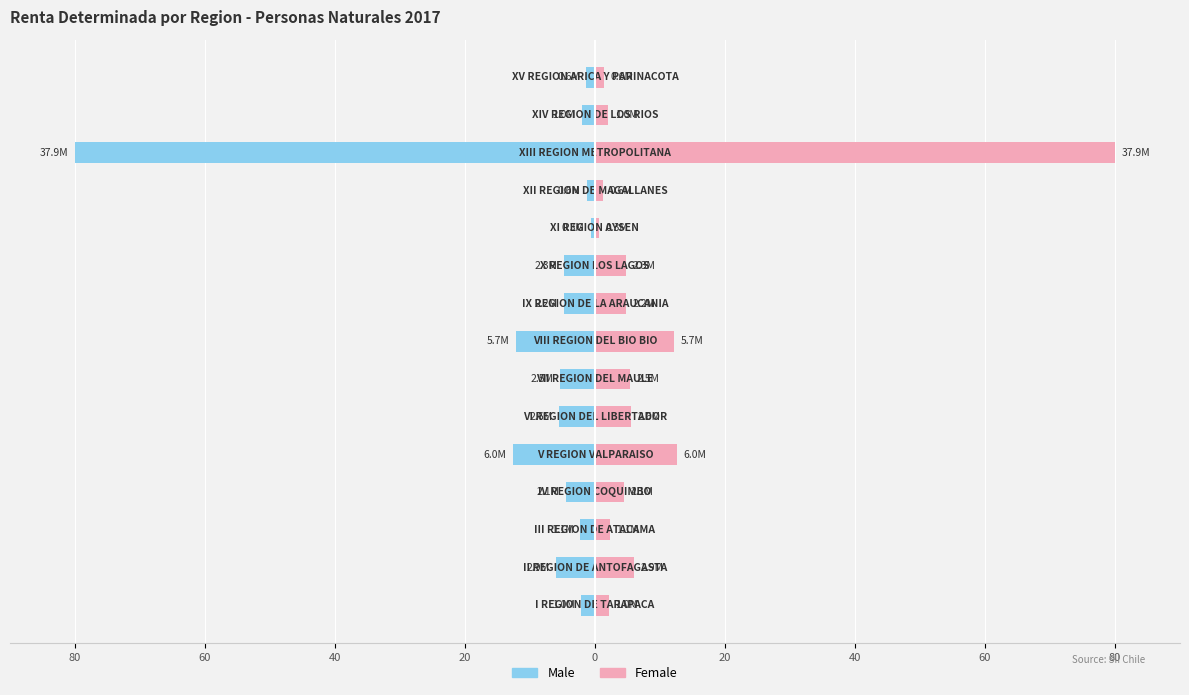

Rank the series by their maximum value, from lowest to highest.

Male, Female